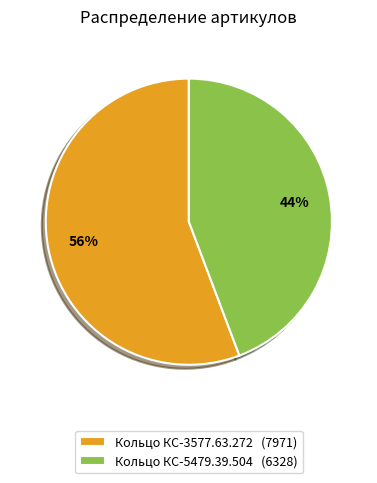

What is the smallest slice in the pie chart?

Кольцо КС-5479.39.504